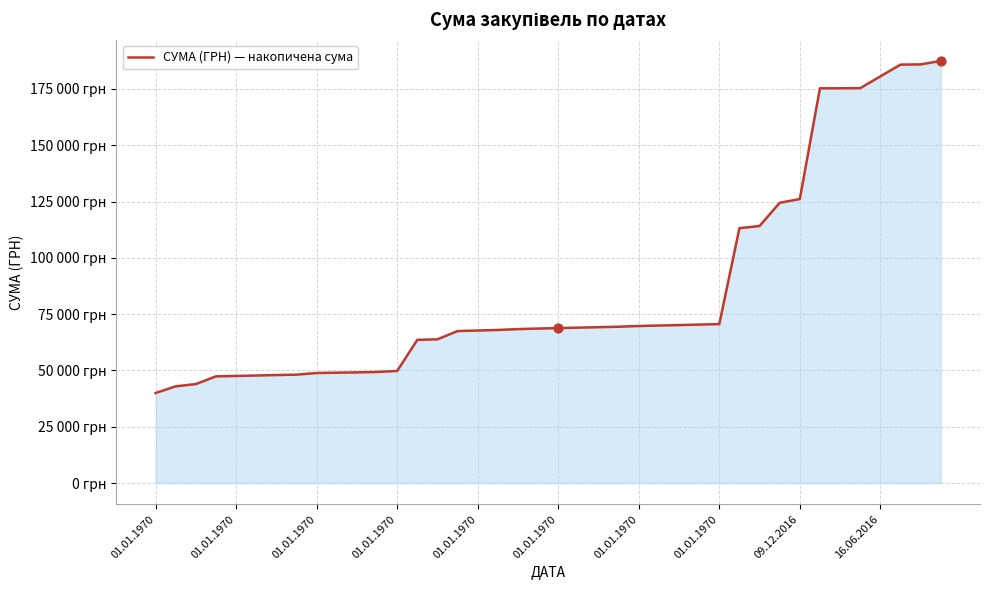

Does the chart have visible grid lines?

Yes